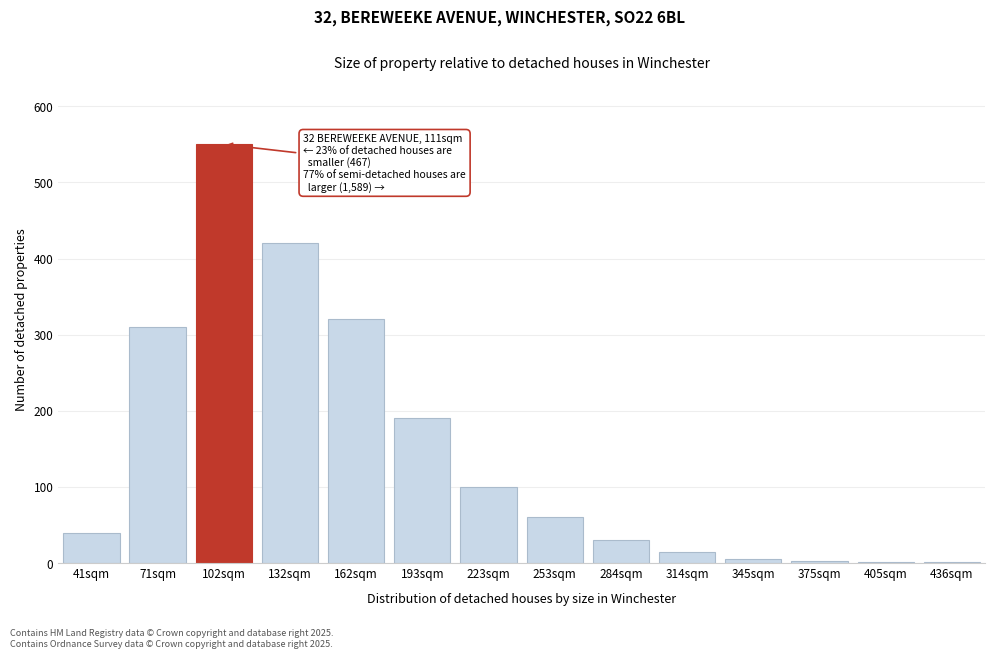

Approximately how many times larger is the value at 314sqm compared to 41sqm?

0.4